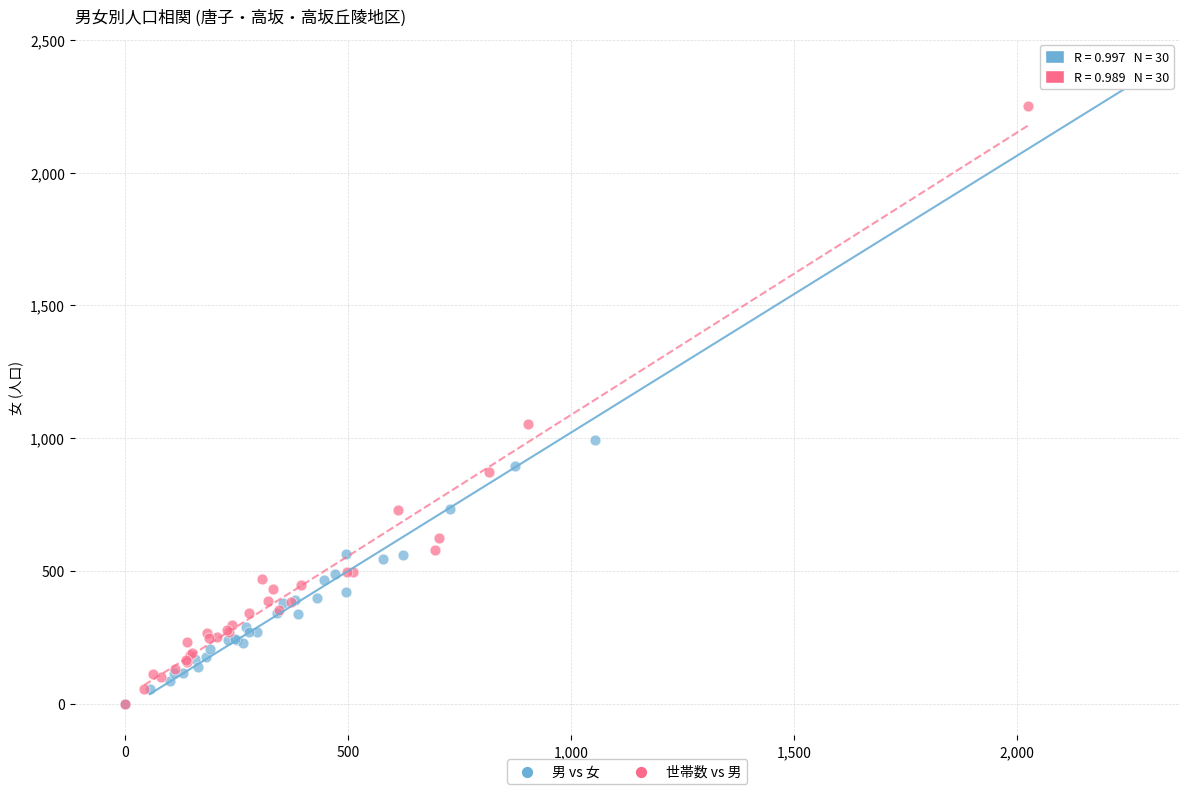

Which series contains the highest Y value?

男 vs 女